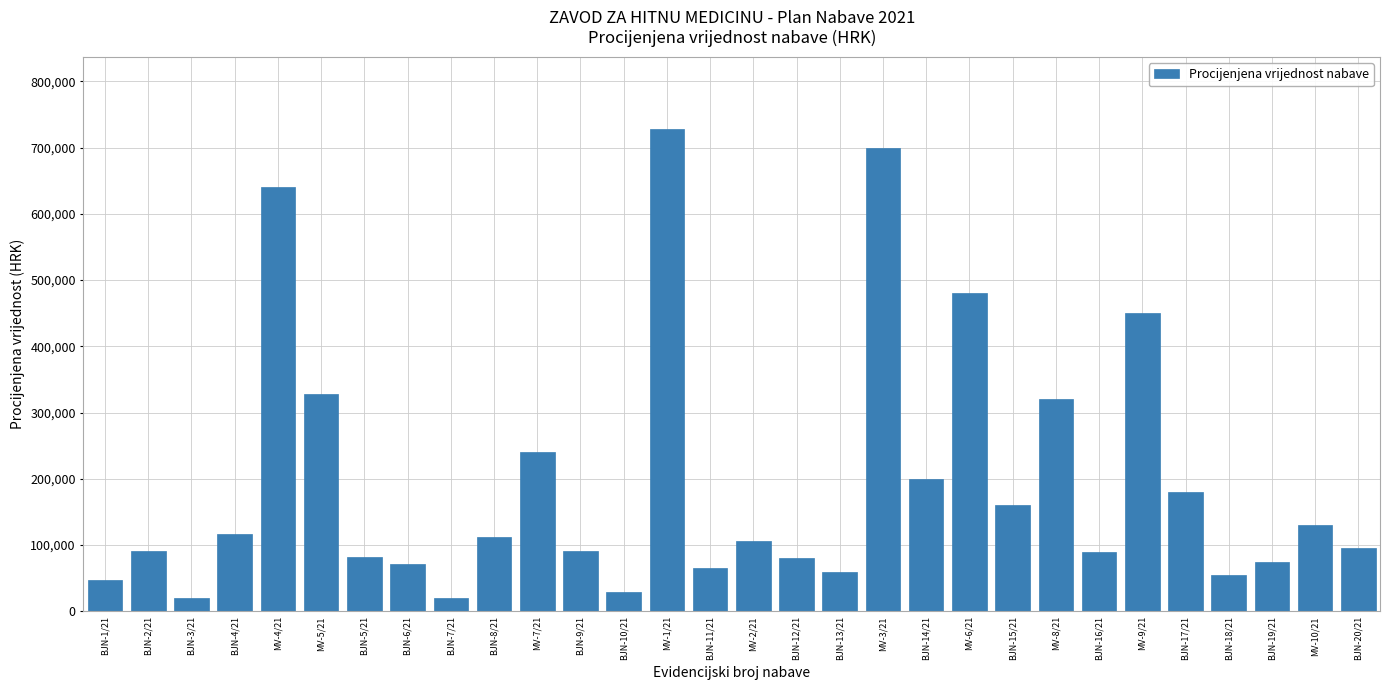

What is the smallest value displayed?

20000